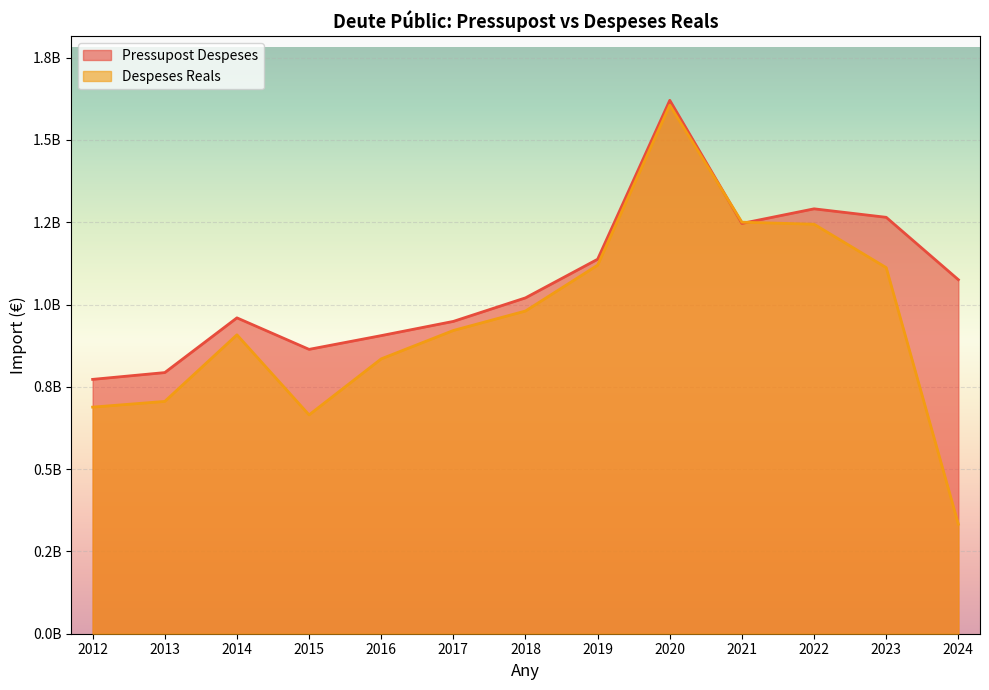

True or false: Pressupost Despeses has more than 1 interior local peaks.

True